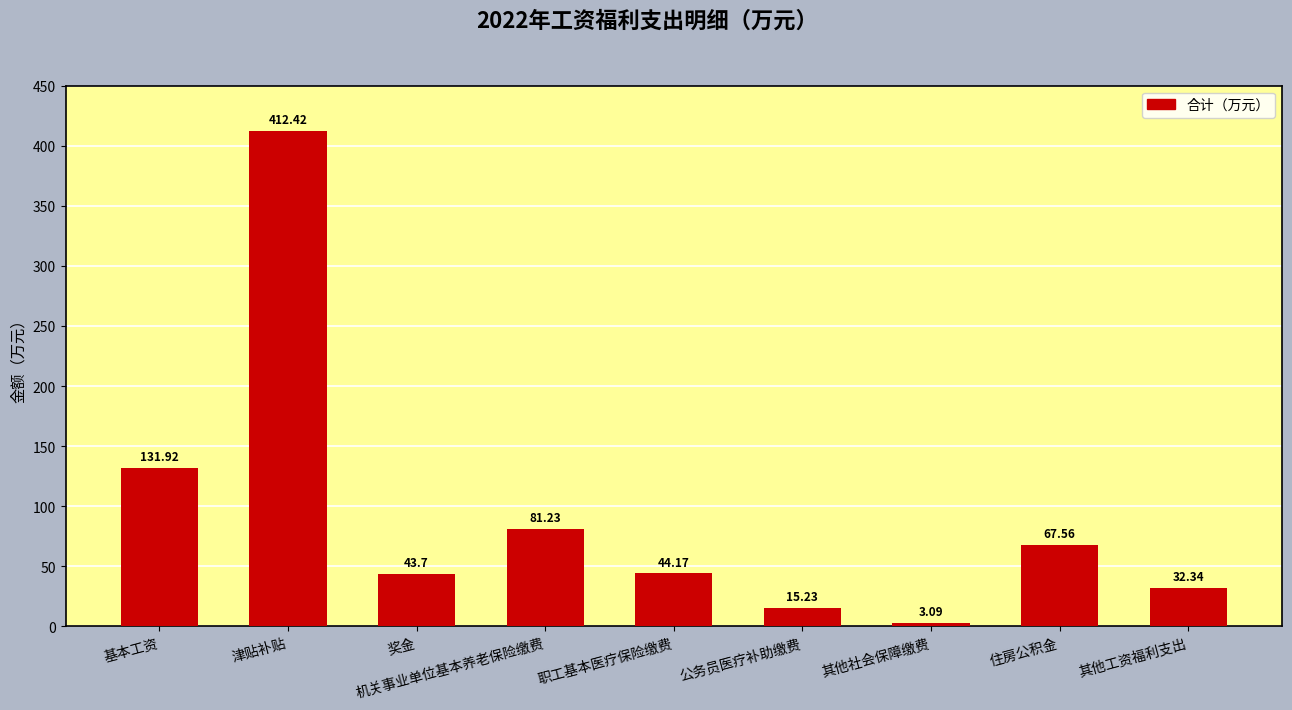

How many values exceed 44?

5